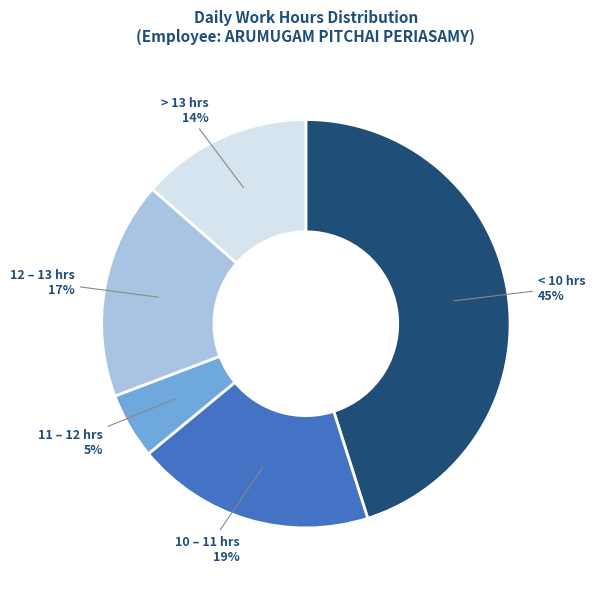

What is the ratio of the value at 11 – 12 hrs to the value at 10 – 11 hrs?

0.3